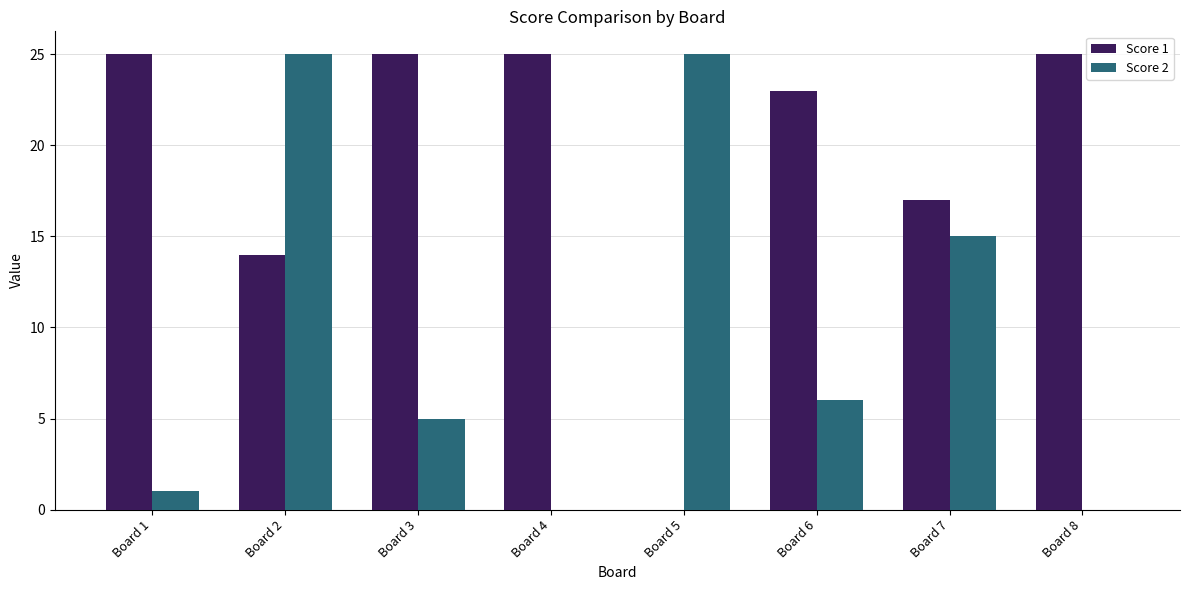

Which series has the largest total across all categories?

Score 1